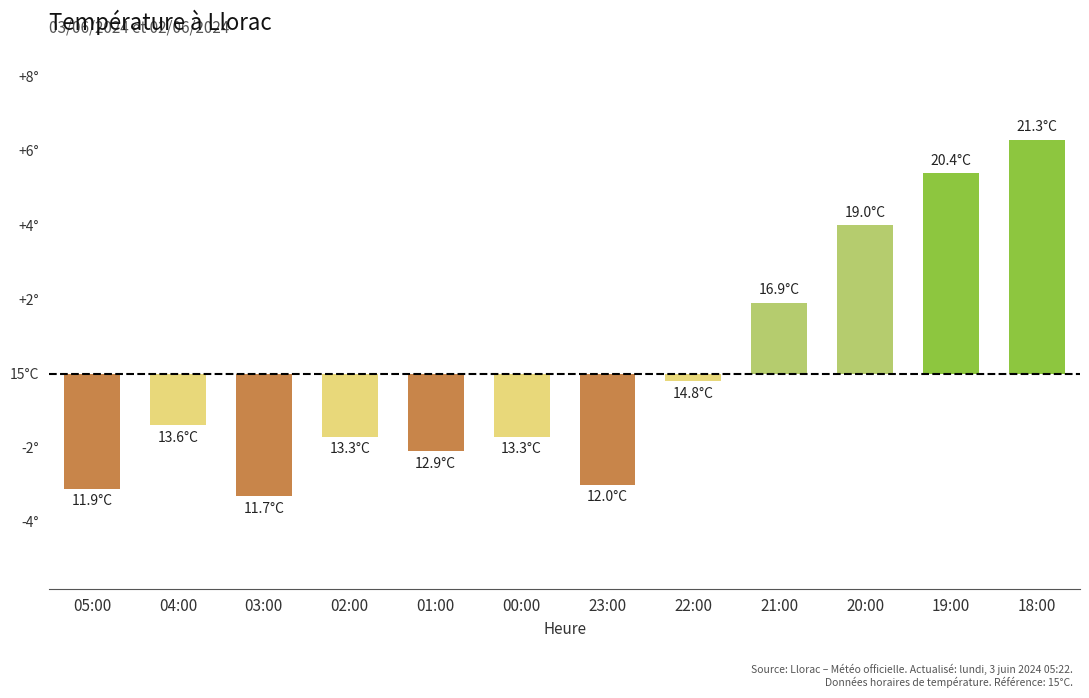

What is the difference between the values at 21:00 and 22:00?

2.1